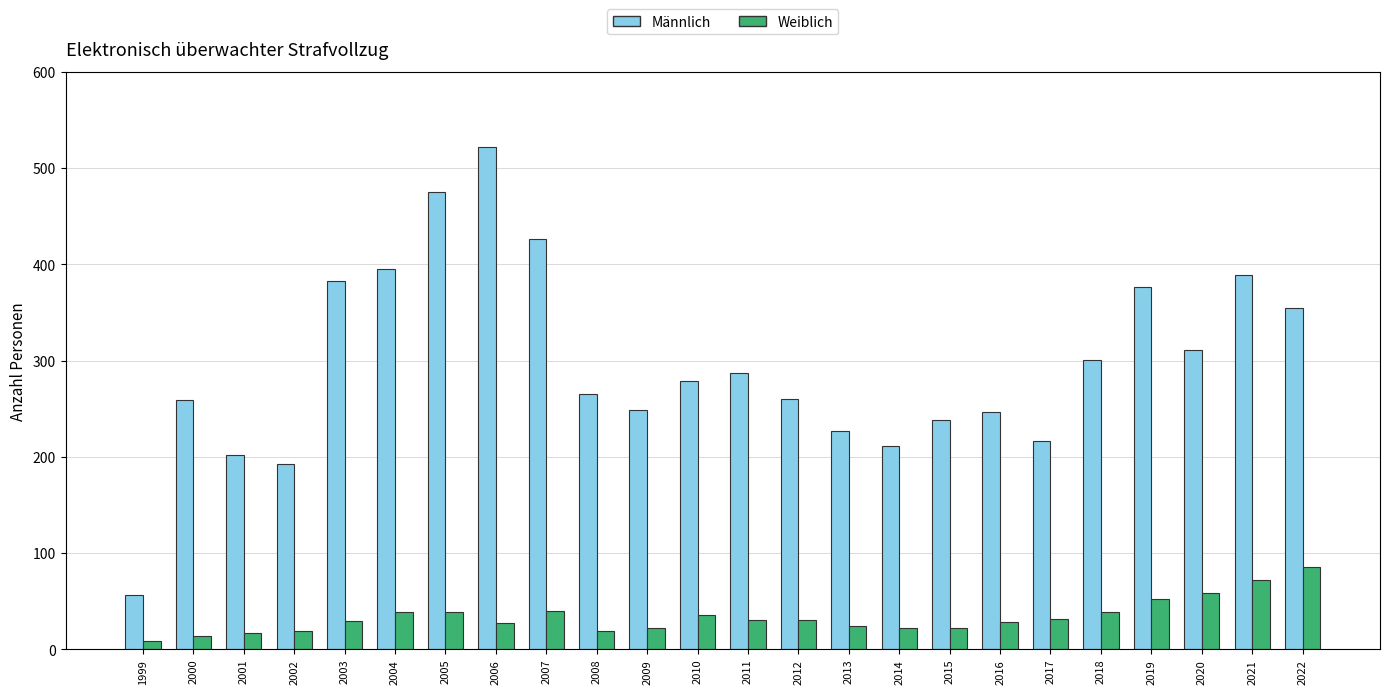

Which series changed the most between 2000 and 2022?

Männlich